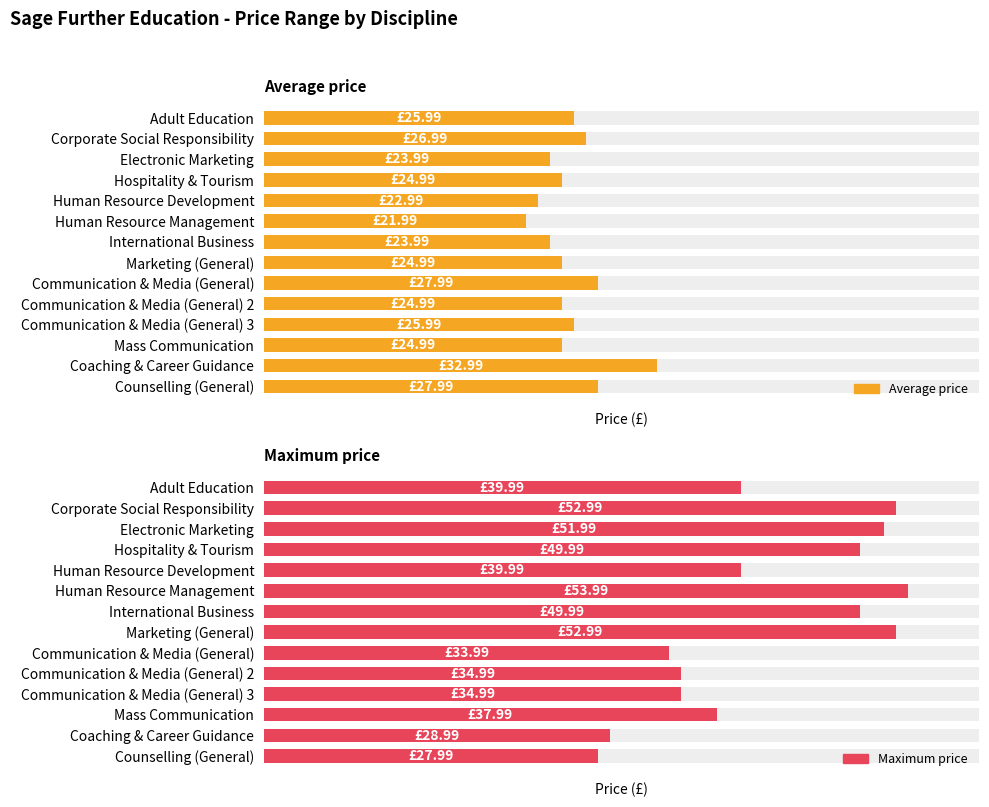

Between International Business and Coaching & Career Guidance, which is larger?

Coaching & Career Guidance